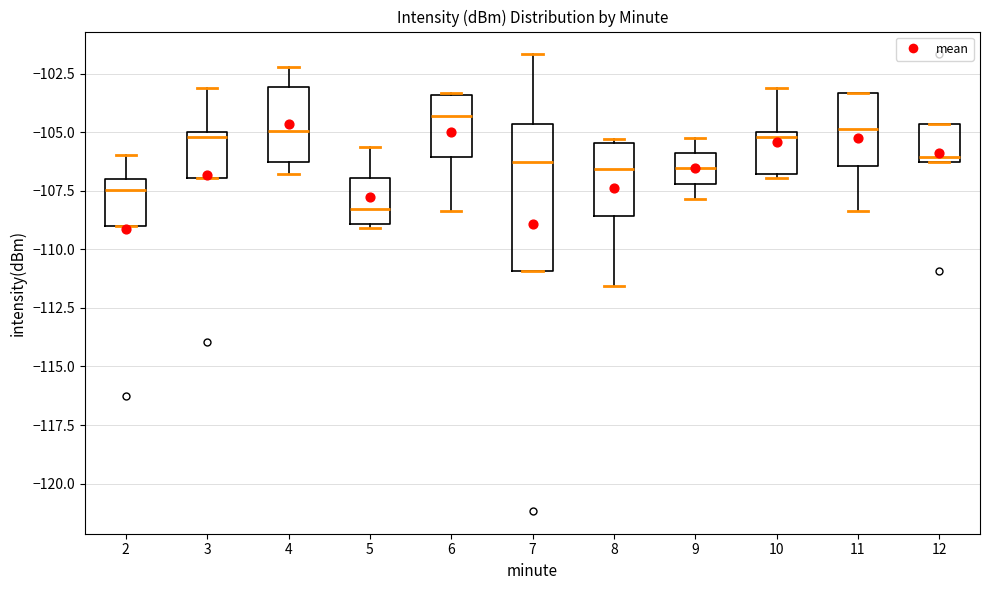

Reading left to right, read every box against the y-axis: the position of its median line, the range the box covers, and the ends of its whiskers. The values are not printed on the chart, so give them approximately, as read against the axis.

2: median -107.5, box -109.0 to -107.0, whiskers -109.0 to -106.0
3: median -105.0 (just below the box's upper edge), box -107.0 to -105.0, whiskers -107.0 to -103.0
4: median -105.0, box -106.5 to -103.0, whiskers -107.0 to -102.0
5: median -108.5, box -109.0 to -107.0, whiskers -109.0 (just below the box's lower edge) to -105.5
6: median -104.5, box -106.0 to -103.5, whiskers -108.5 to -103.5
7: median -106.0, box -111.0 to -104.5, whiskers -111.0 to -101.5
8: median -106.5, box -108.5 to -105.5, whiskers -111.5 to -105.5 (just above the box's upper edge)
9: median -106.5, box -107.0 to -106.0, whiskers -108.0 to -105.0
10: median -105.0 (just below the box's upper edge), box -107.0 to -105.0, whiskers -107.0 (just below the box's lower edge) to -103.0
11: median -105.0, box -106.5 to -103.5, whiskers -108.5 to -103.5
12: median -106.0 (just above the box's lower edge), box -106.0 to -104.5, whiskers -106.0 to -104.5